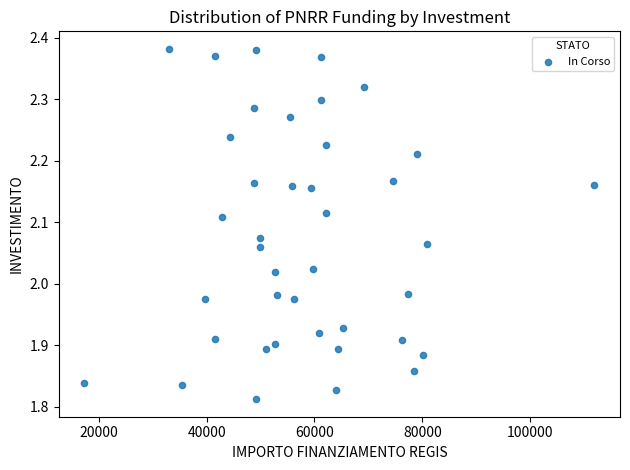

What is the range of X values (max minus min)?

94665.7